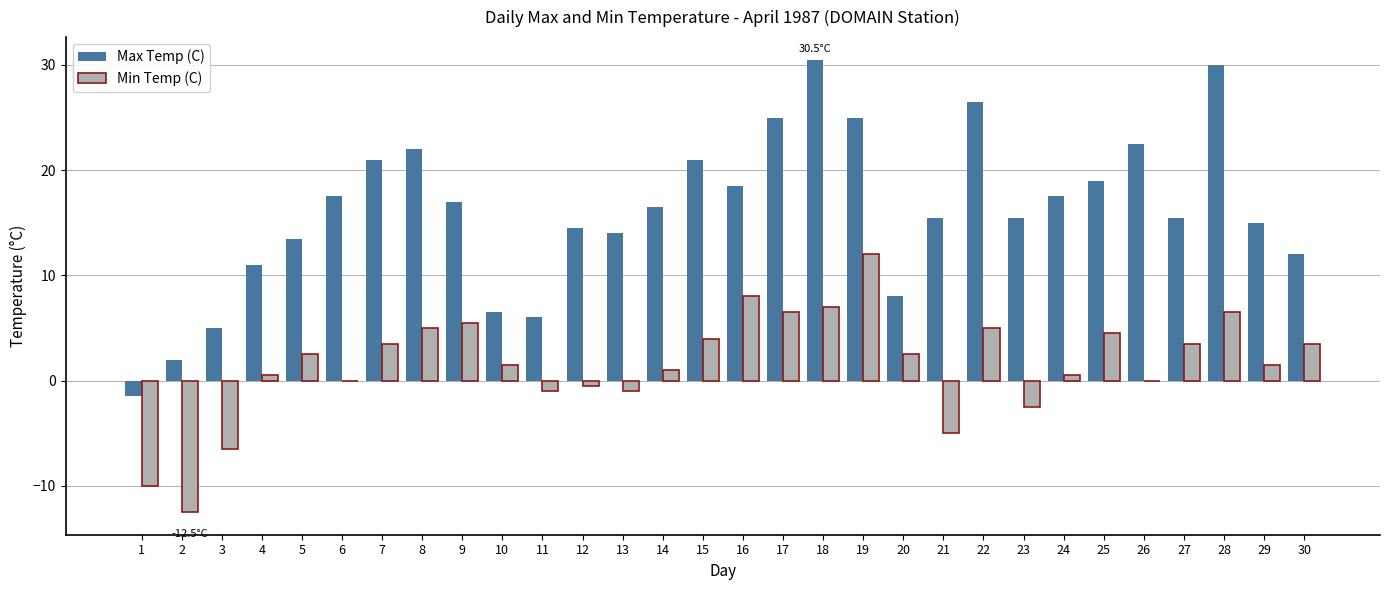

Is the value of Max Temp (C) at 28 greater than the value of Min Temp (C) at 27?

Yes